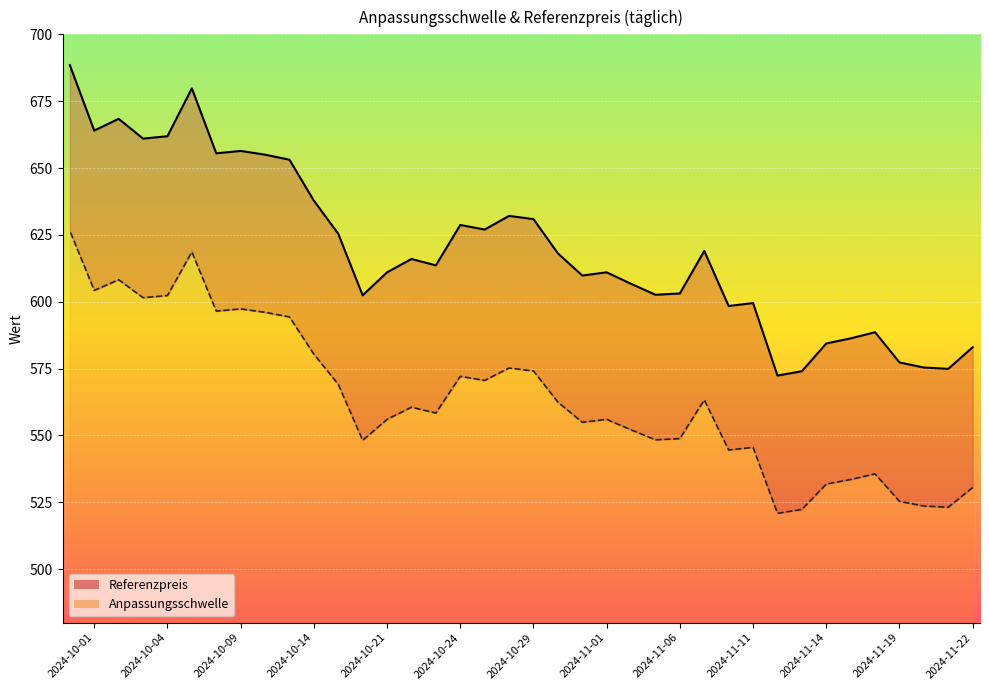

Which series changed the most between 2024-11-14 and 2024-10-14?

Anpassungsschwelle